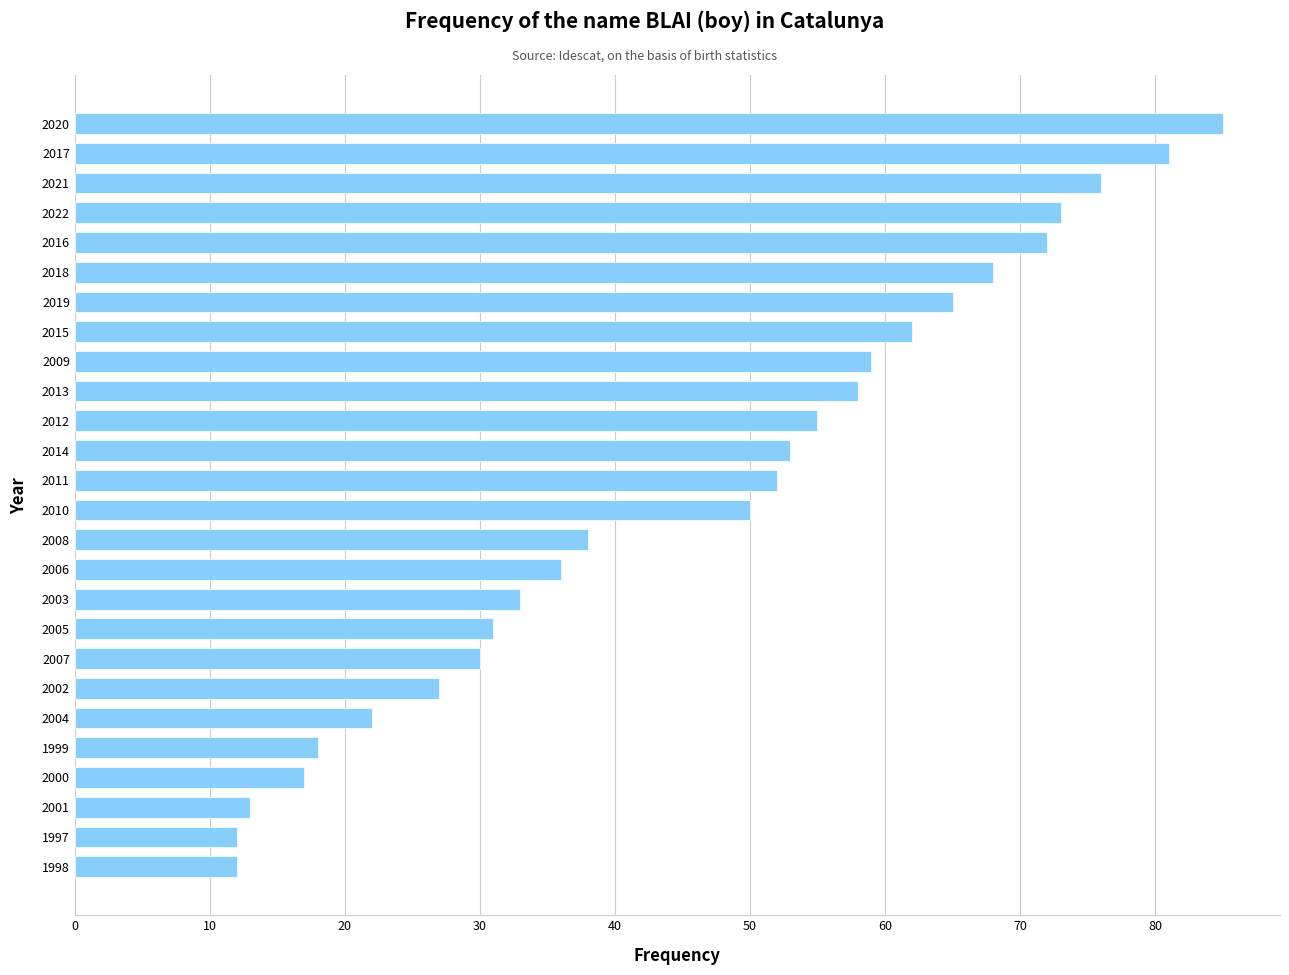

What is the sum of all values?

1198